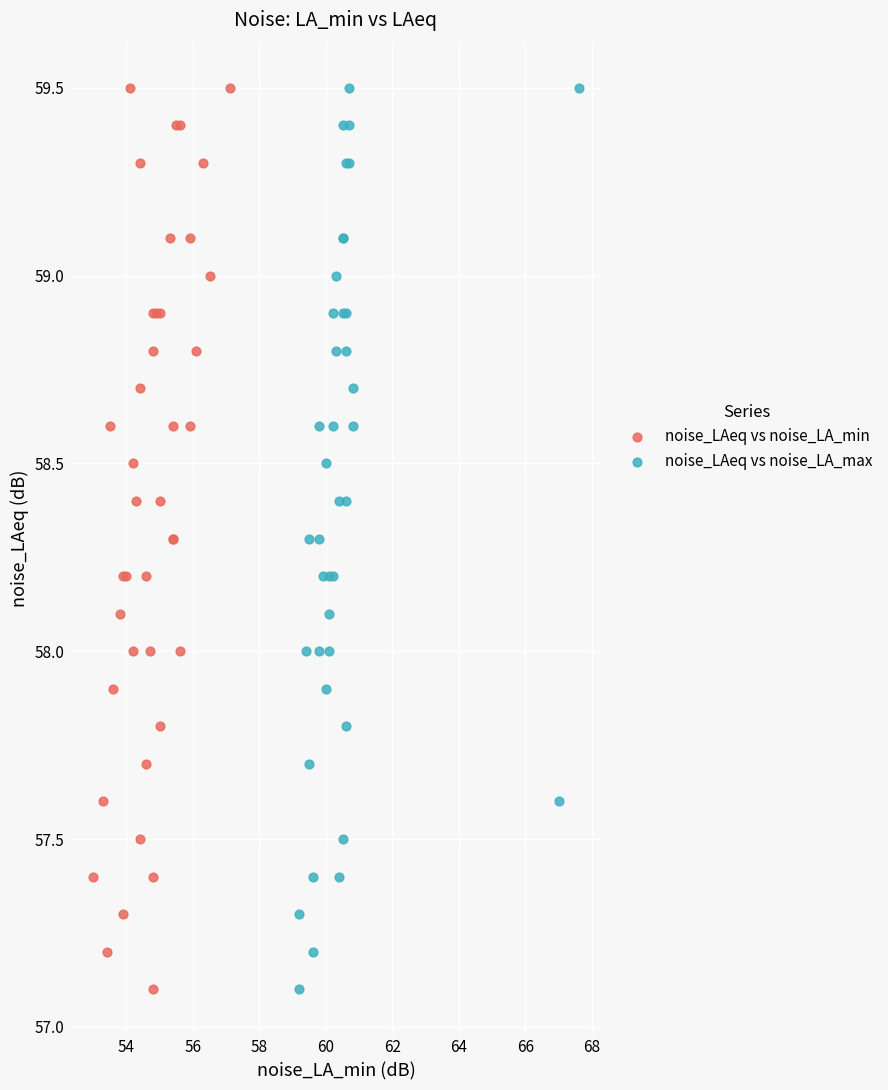

What are all the series names shown in the legend?

noise_LAeq vs noise_LA_min, noise_LAeq vs noise_LA_max